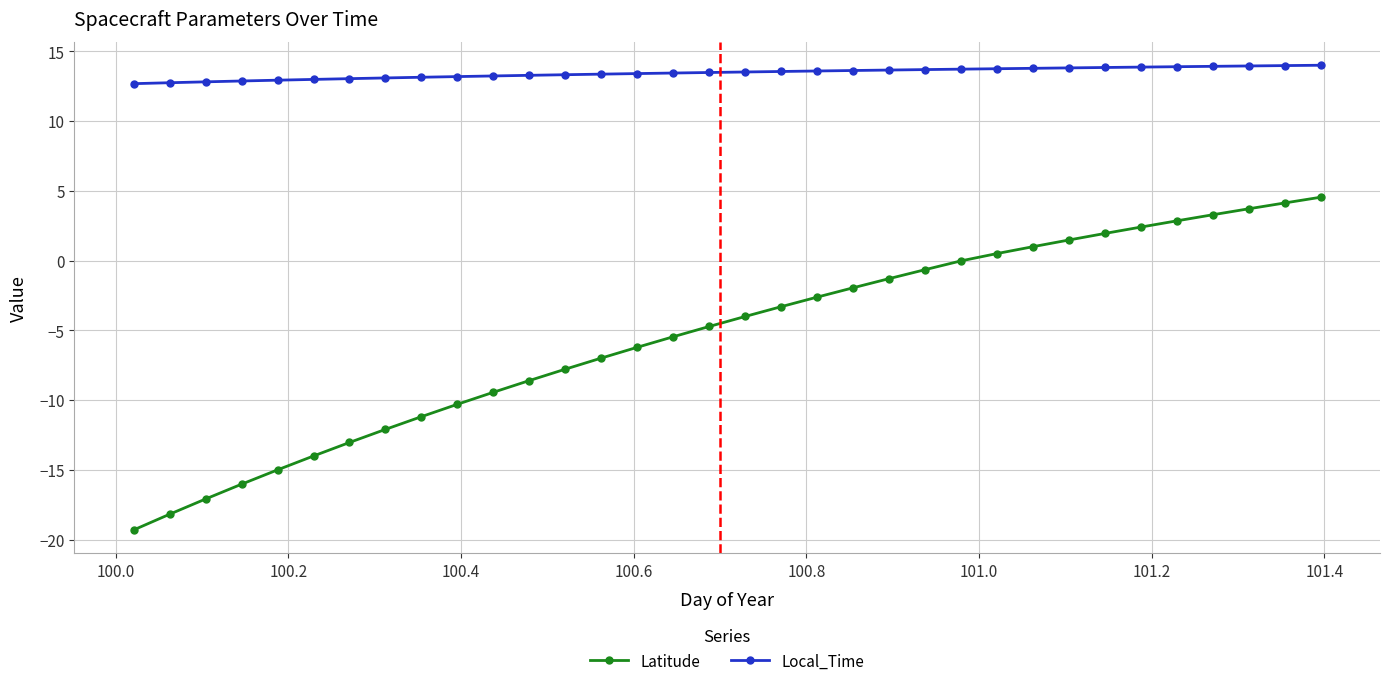

List the series in order of their peak value, lowest first.

Latitude, Local_Time